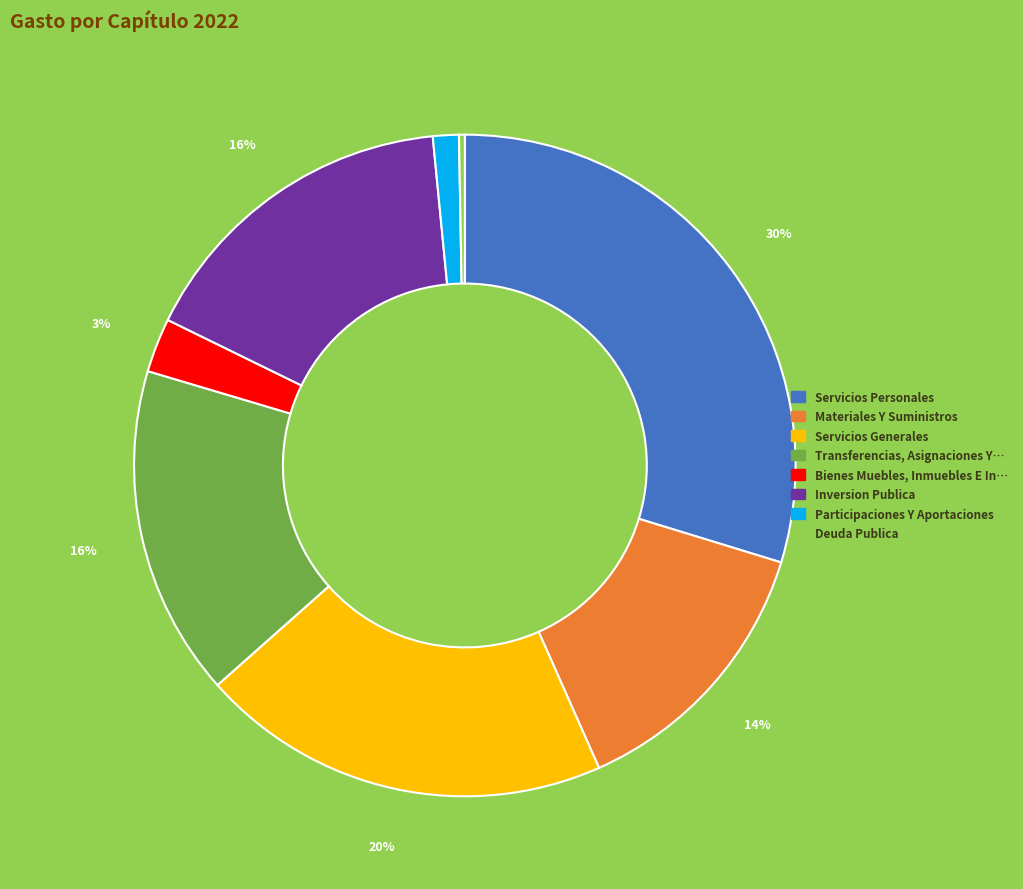

To the nearest percent, what is the average slice percentage?

12%